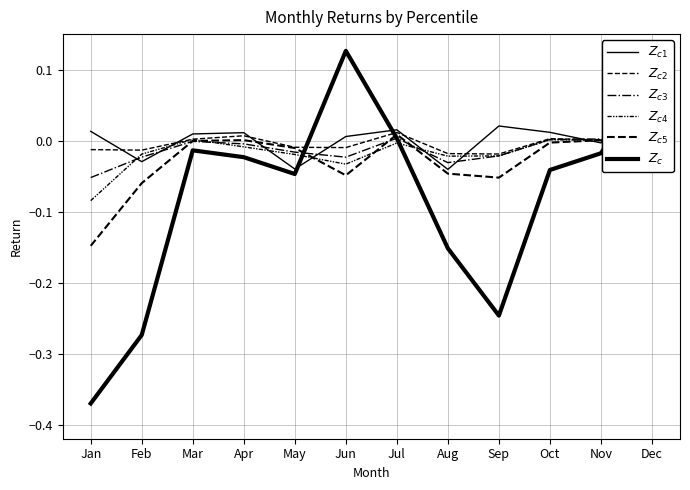

Which has a higher value, Mar or Aug?

Mar